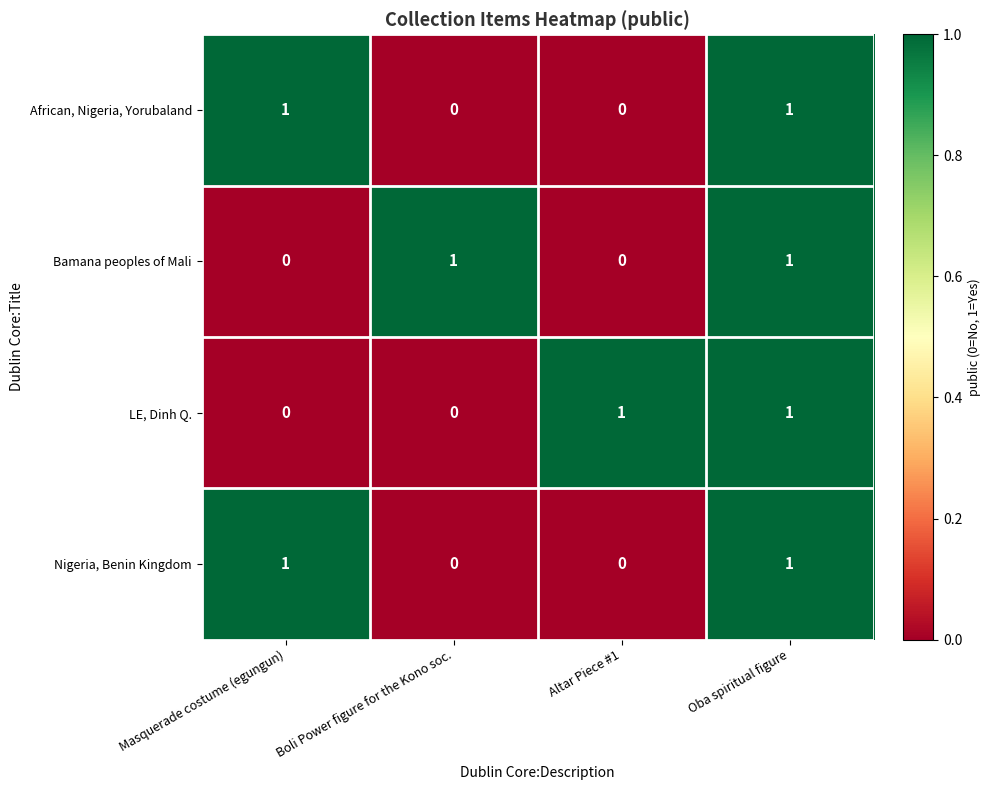

Reading left to right, transcribe all the data shown in this chart.

African, Nigeria, Yorubaland: Masquerade costume (egungun)=1	Boli Power figure for the Kono soc.=0	Altar Piece #1=0	Oba spiritual figure=1
Bamana peoples of Mali: Masquerade costume (egungun)=0	Boli Power figure for the Kono soc.=1	Altar Piece #1=0	Oba spiritual figure=1
LE, Dinh Q.: Masquerade costume (egungun)=0	Boli Power figure for the Kono soc.=0	Altar Piece #1=1	Oba spiritual figure=1
Nigeria, Benin Kingdom: Masquerade costume (egungun)=1	Boli Power figure for the Kono soc.=0	Altar Piece #1=0	Oba spiritual figure=1